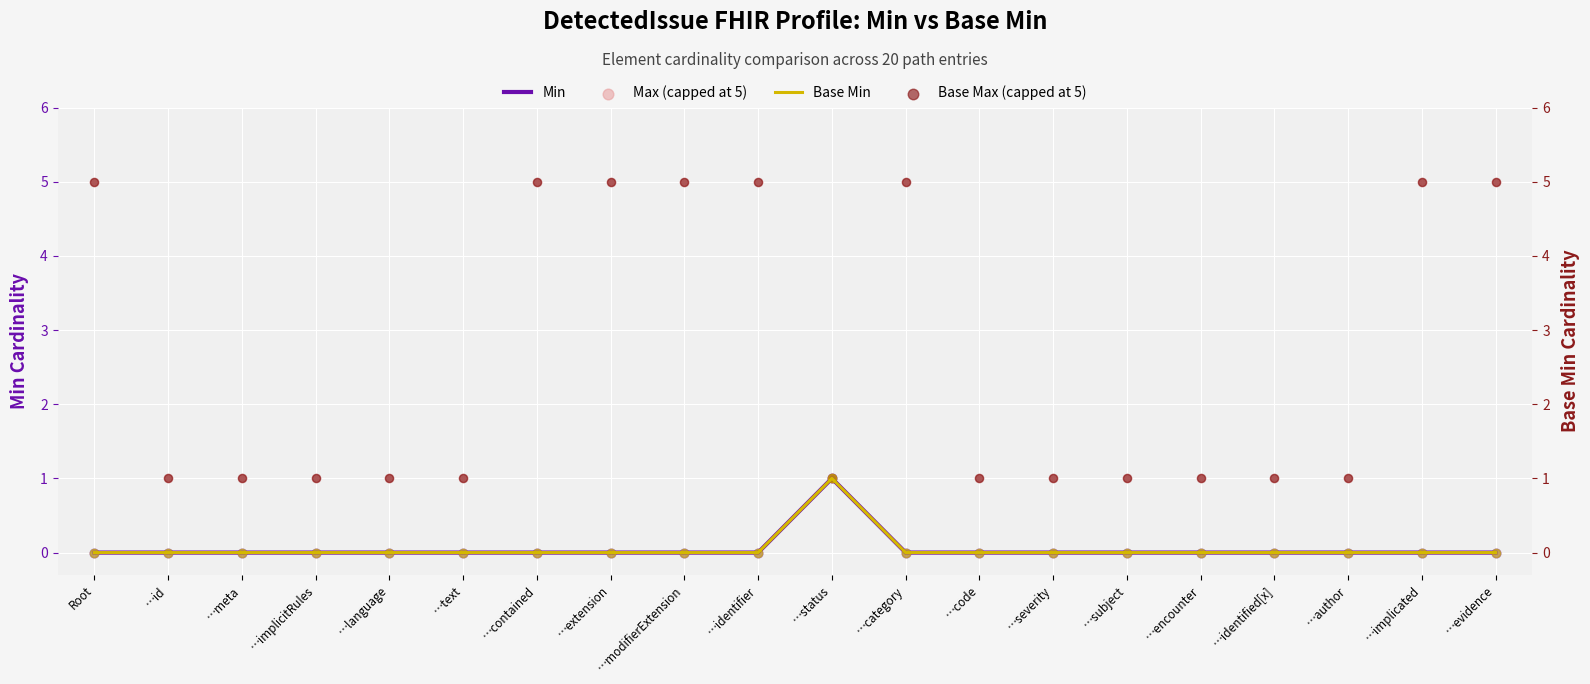

What is the total value across all series at …text?

2